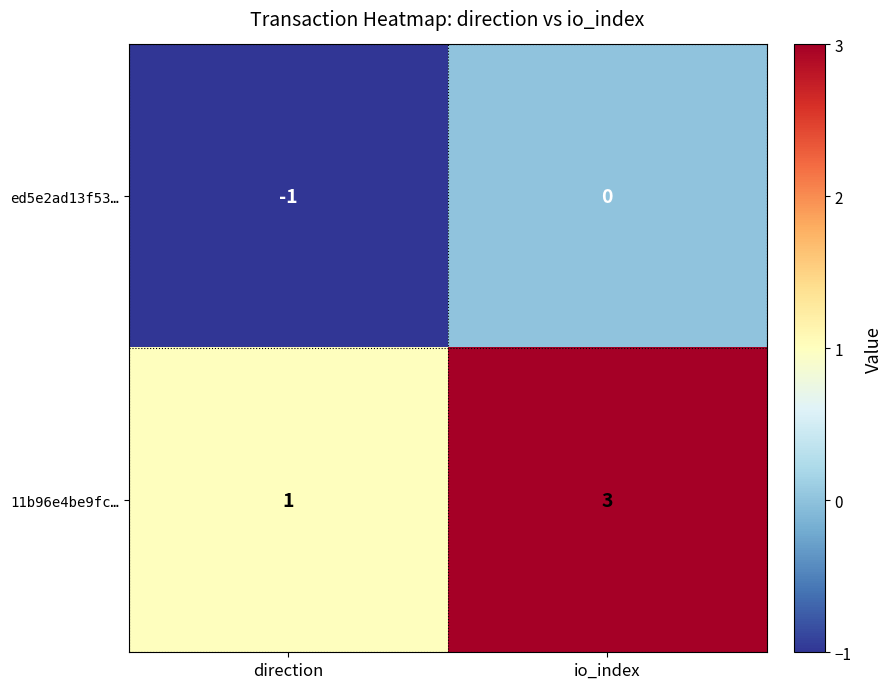

What is the sum of all 11b96e4be9fc… values?

4